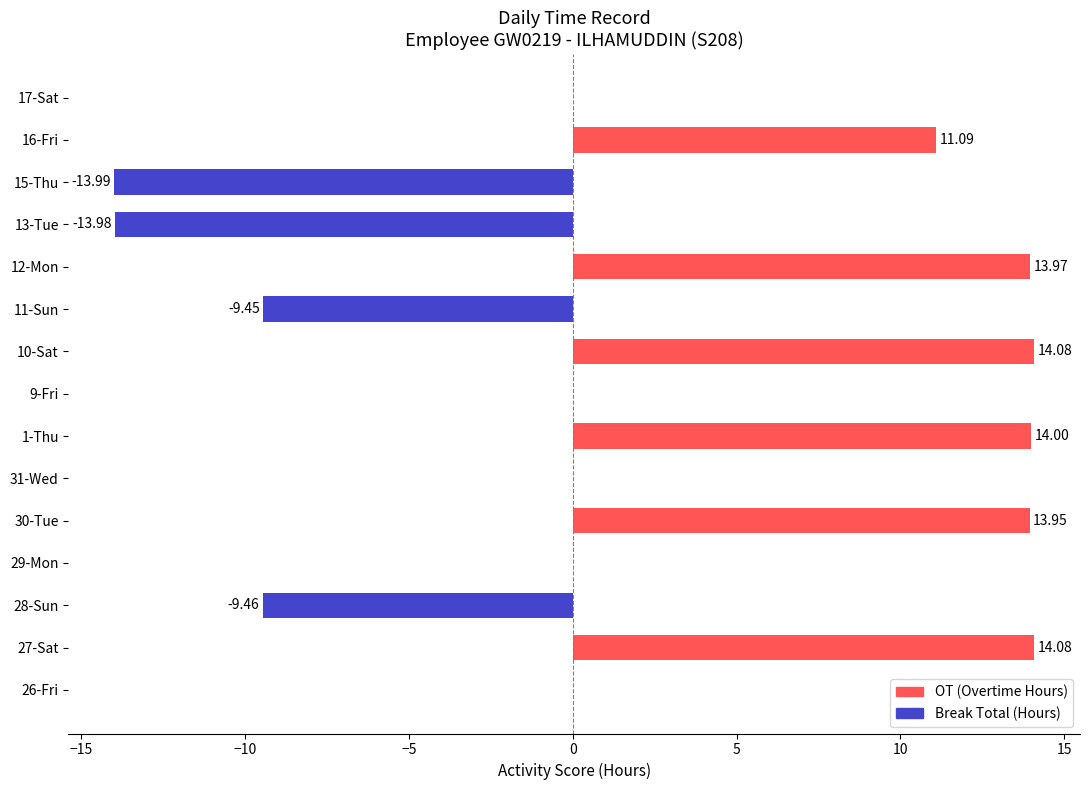

What is the change in value from 27-Sat to 31-Wed?

-14.1